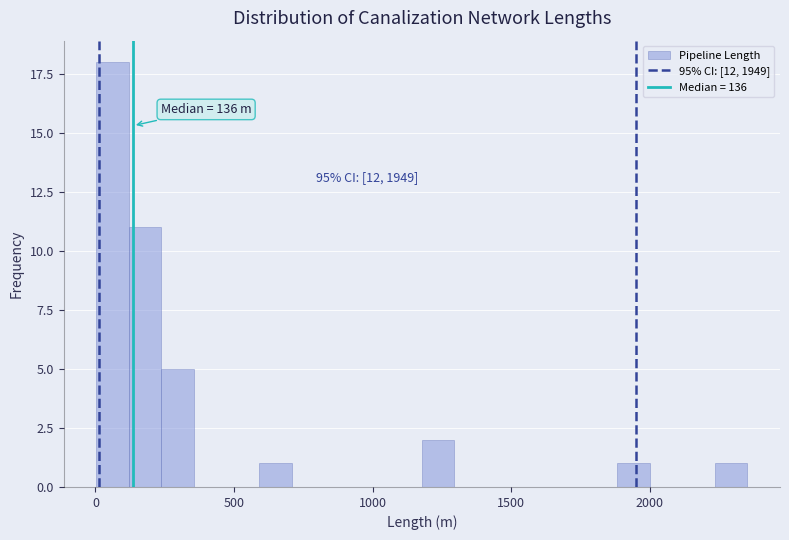

Around what value on the x-axis is the tallest bar? Give the approximate position of its centre, as read against the axis.

50